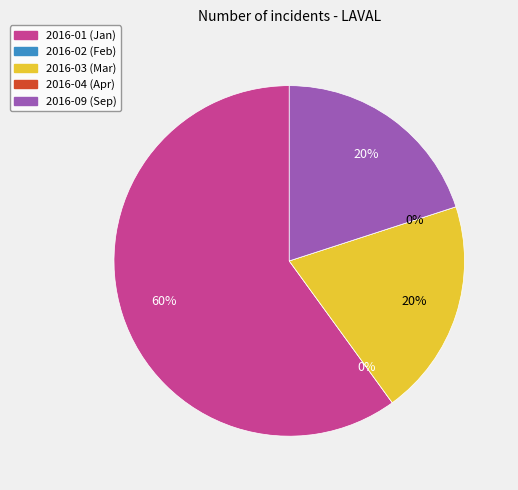

Rank the categories by value from highest to lowest.

2016-01, 2016-03, 2016-09, 2016-02, 2016-04